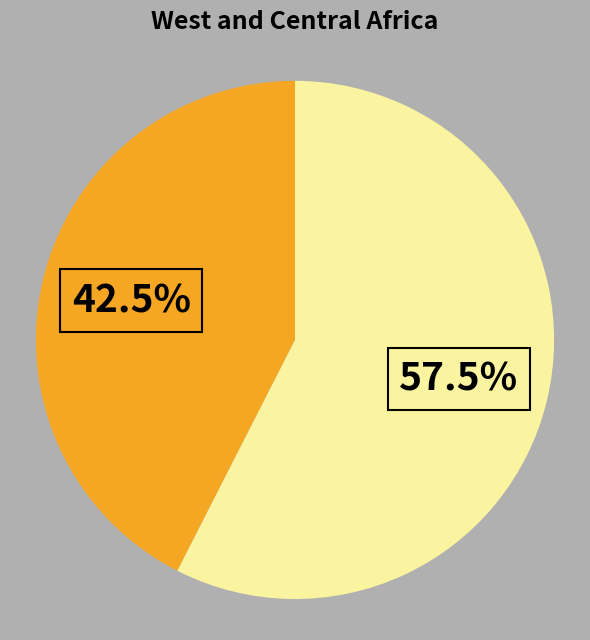

Does any single category account for the majority?

Yes